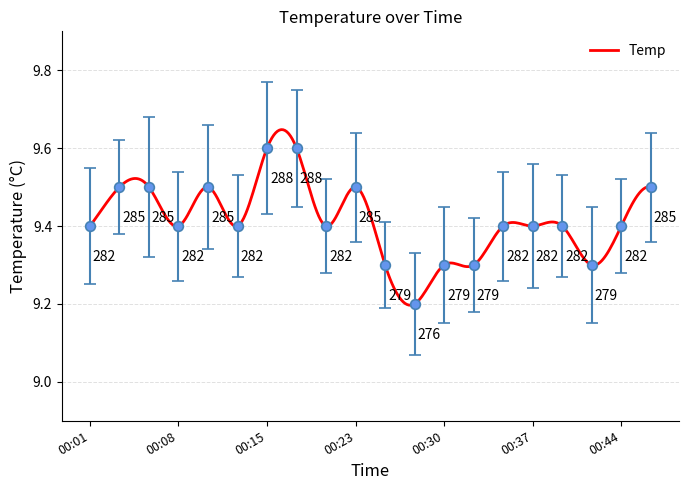

Is it true that the value at 00:10 is 9.5?

True